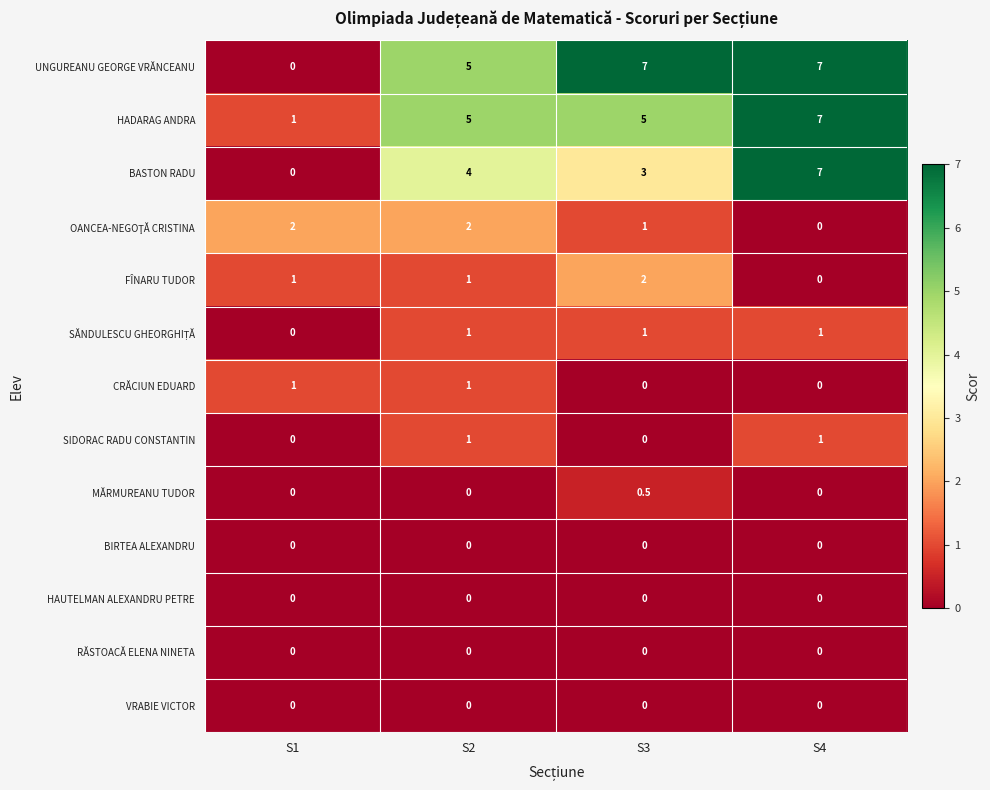

The value of BASTON RADU at S2 is 4.0. True or false?

True